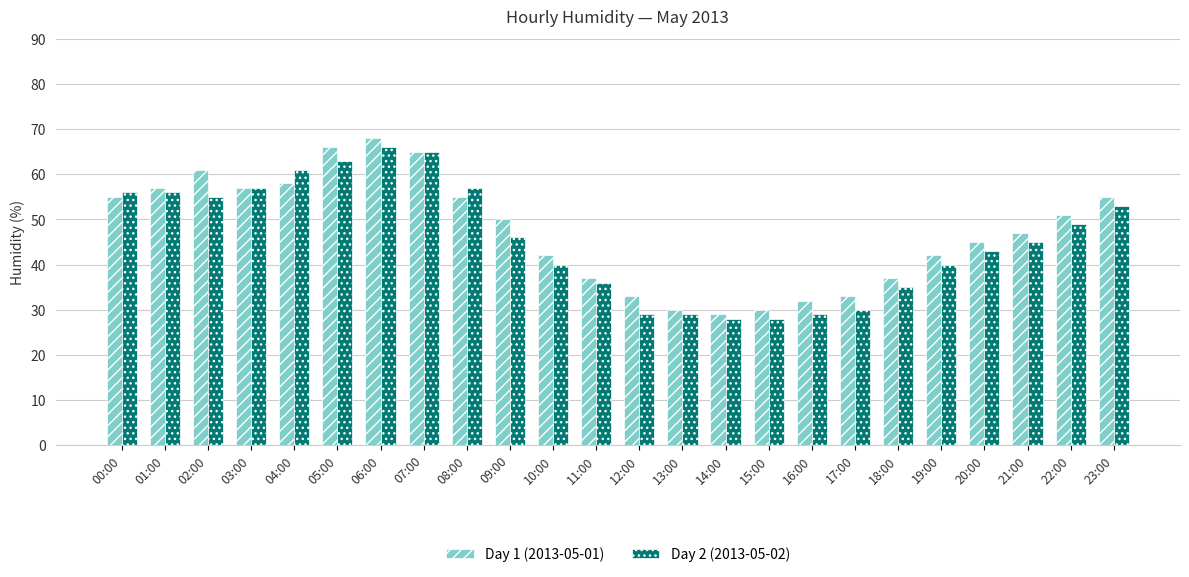

At which category is the sum across all series the highest?

06:00